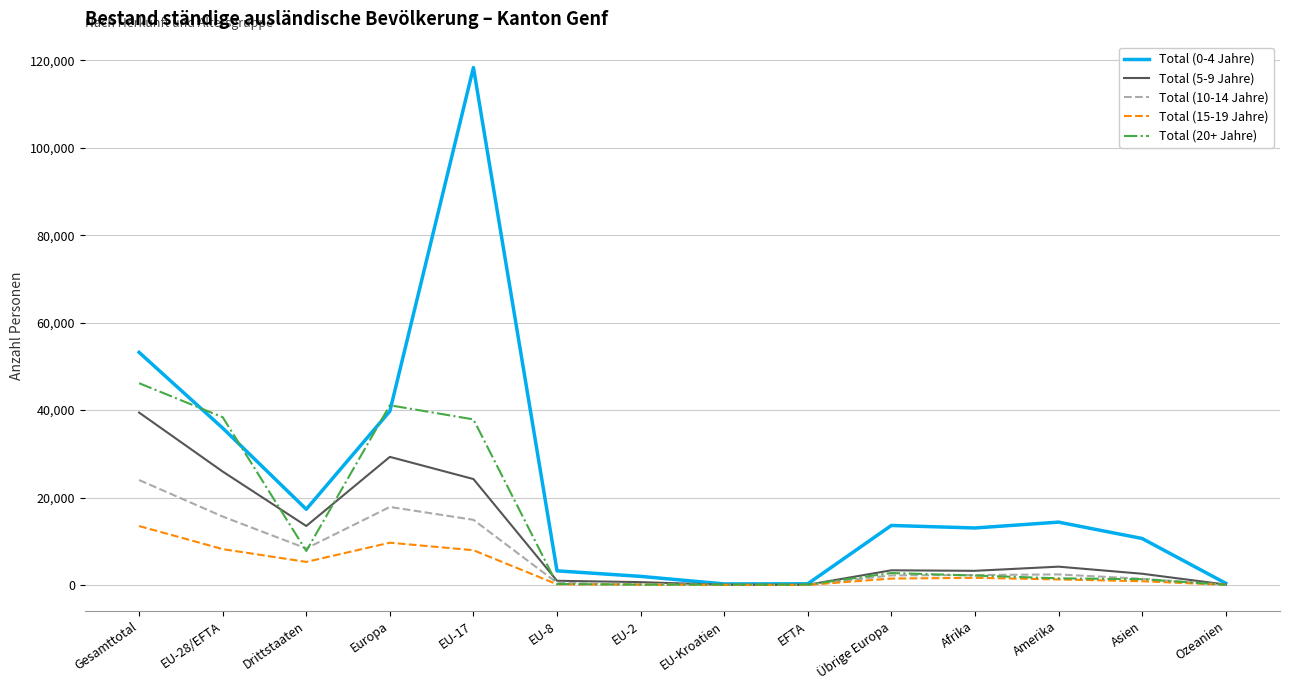

Where is Total (5-9 Jahre) nearest to the value 19743?

EU-17